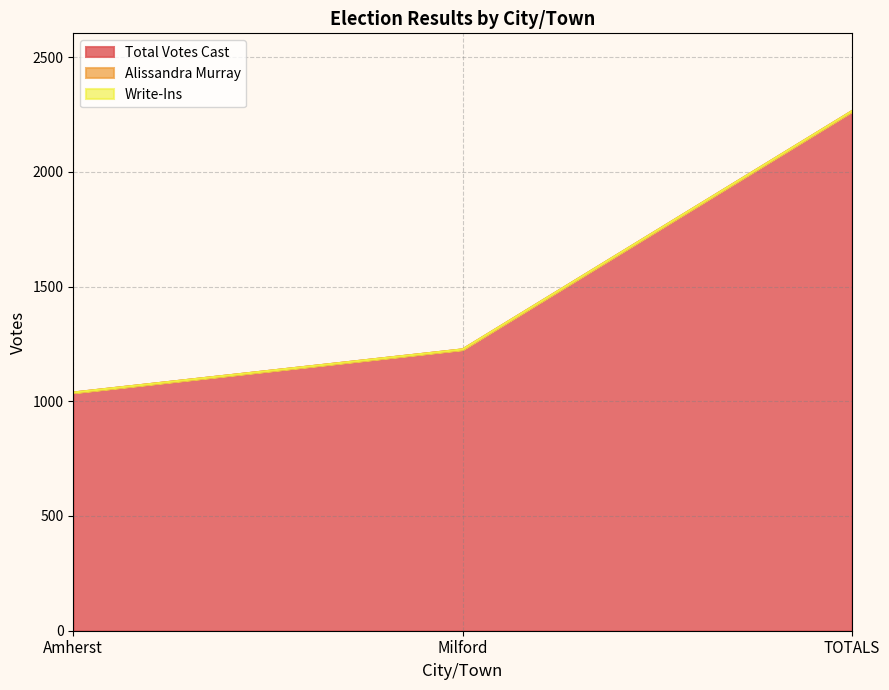

Does the chart display data point markers on the line(s)?

No